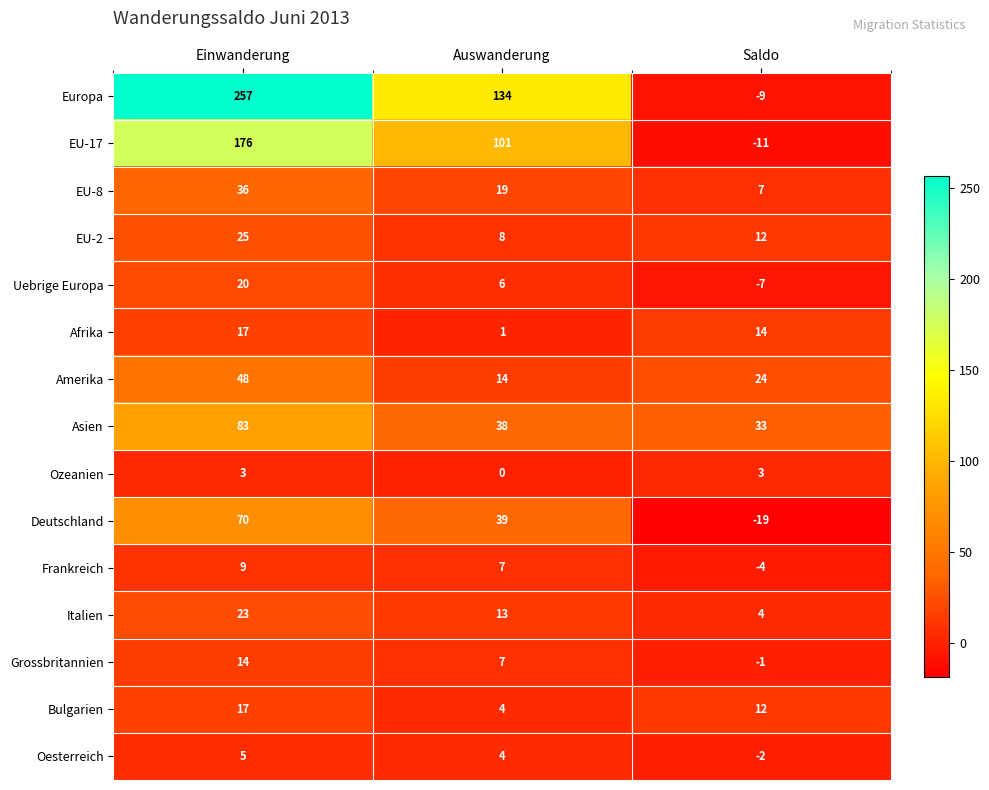

How many categories are shown in the chart?

3